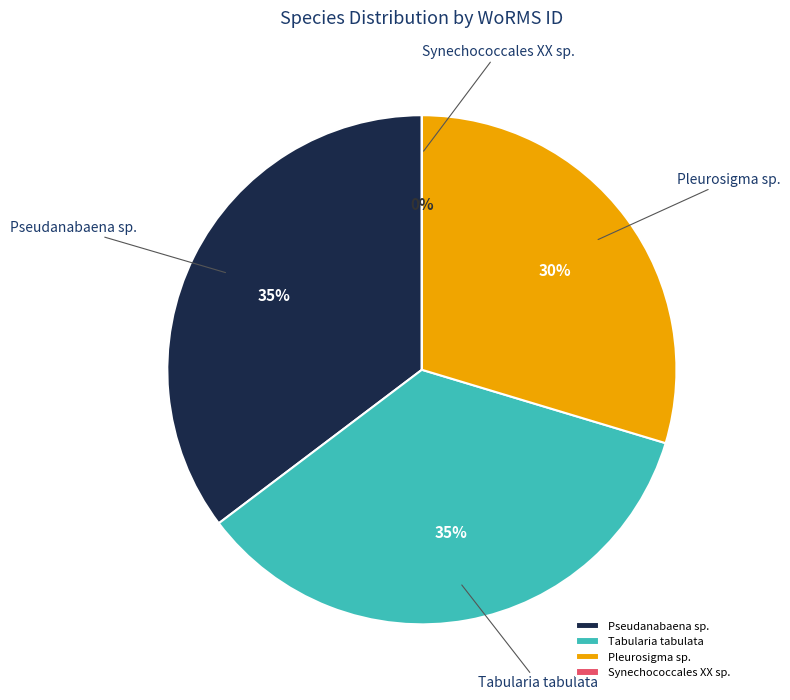

Does any single category account for the majority?

No